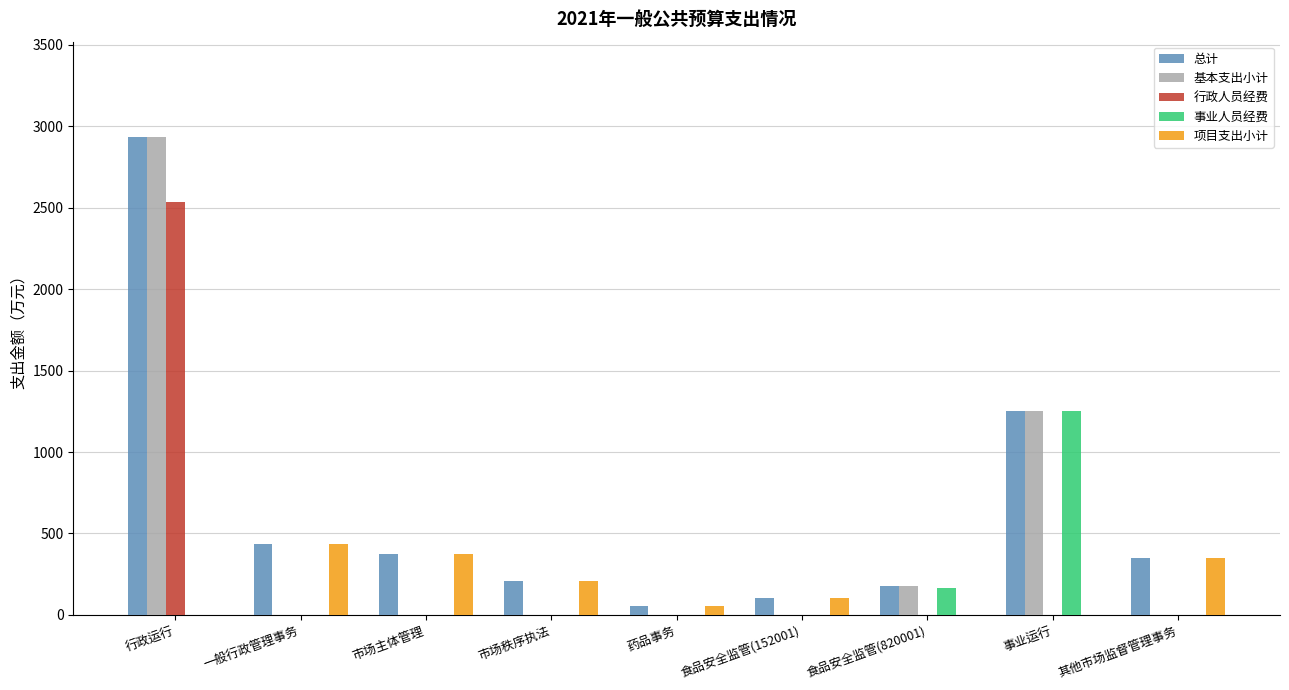

What is the total value across all series at 市场秩序执法?

410.0